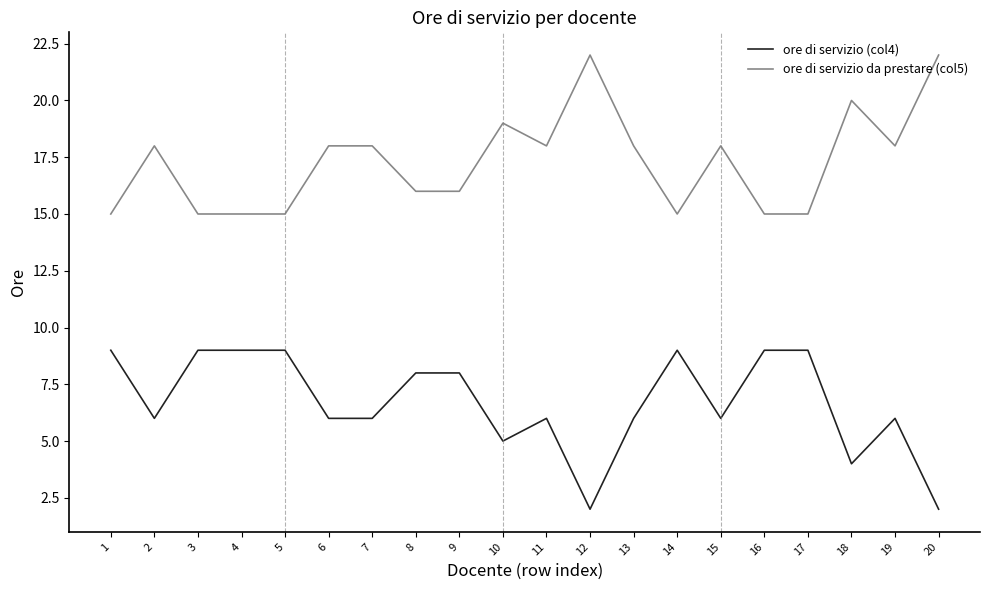

Is it true that ore di servizio da prestare (col5) equals 4 at 13?

False